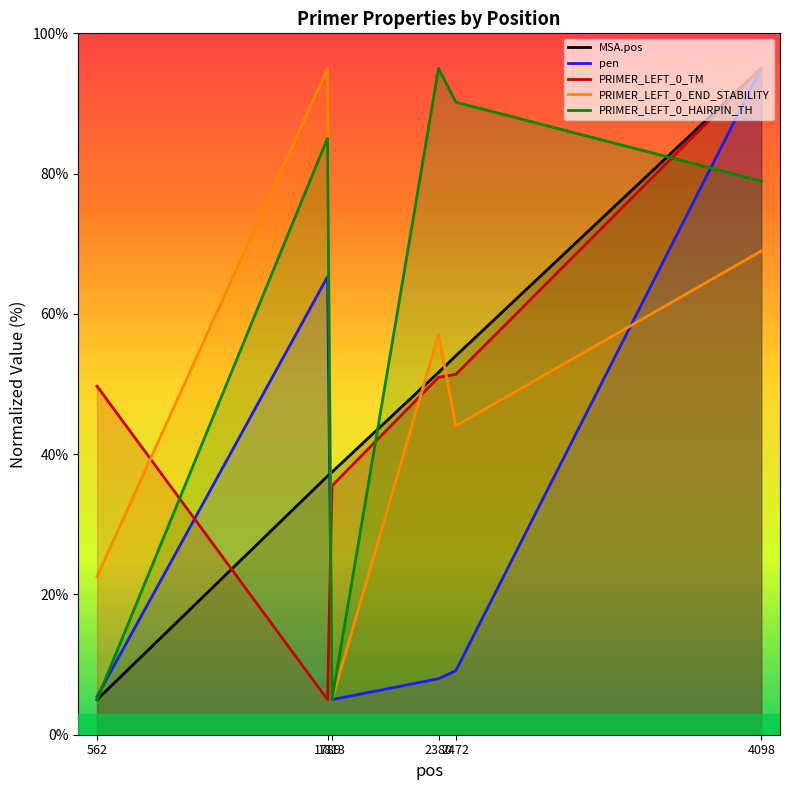

Reading left to right, list all the values displayed in this chart.

MSA.pos: 562=5.0	1789=36.9	1813=37.4	2380=51.7	2472=54.0	4098=95.0
pen: 562=5.4	1789=65.3	1813=5.0	2380=8.0	2472=9.1	4098=95.0
PRIMER_LEFT_0_TM: 562=49.7	1789=5.0	1813=35.5	2380=51.0	2472=51.4	4098=95.0
PRIMER_LEFT_0_END_STABILITY: 562=22.5	1789=95.0	1813=5.0	2380=57.1	2472=44.1	4098=69.0
PRIMER_LEFT_0_HAIRPIN_TH: 562=5.0	1789=85.0	1813=5.0	2380=95.0	2472=90.2	4098=78.9